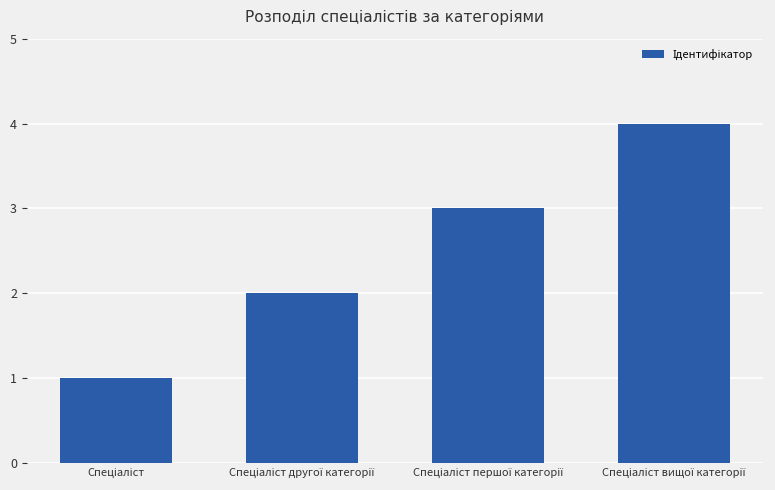

What is the difference between the maximum and minimum values?

3